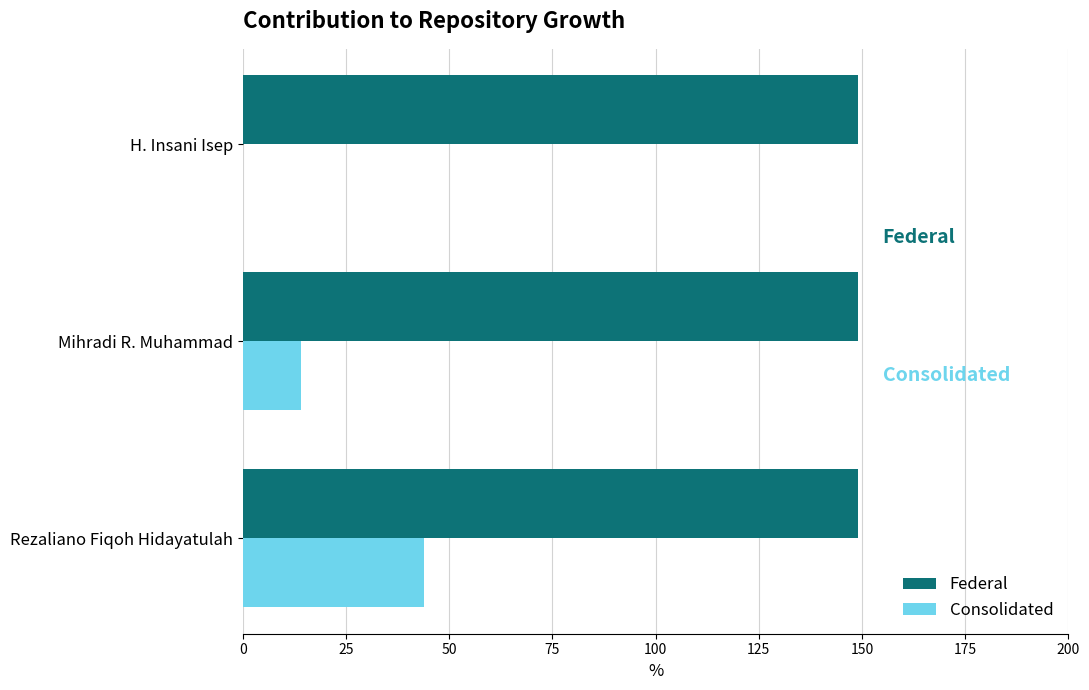

Is the value of Consolidated at Rezaliano Fiqoh Hidayatulah greater than the value of Federal at Mihradi R. Muhammad?

No